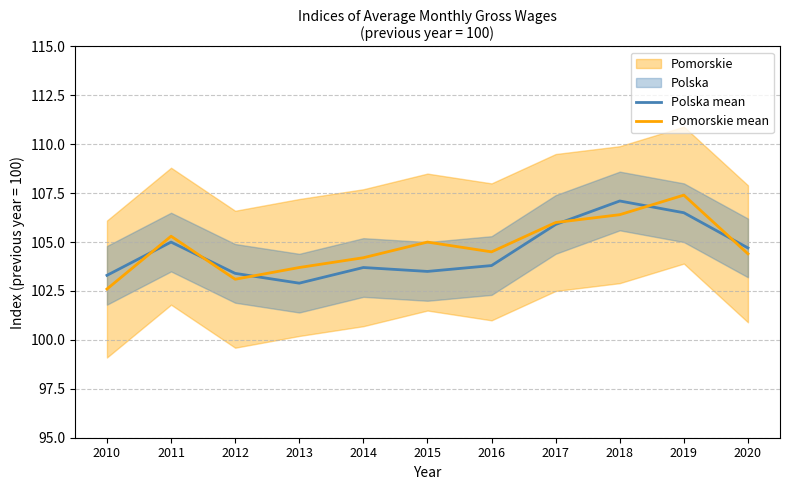

Rank the series at 2012 from lowest to highest value.

Pomorskie mean, Polska mean